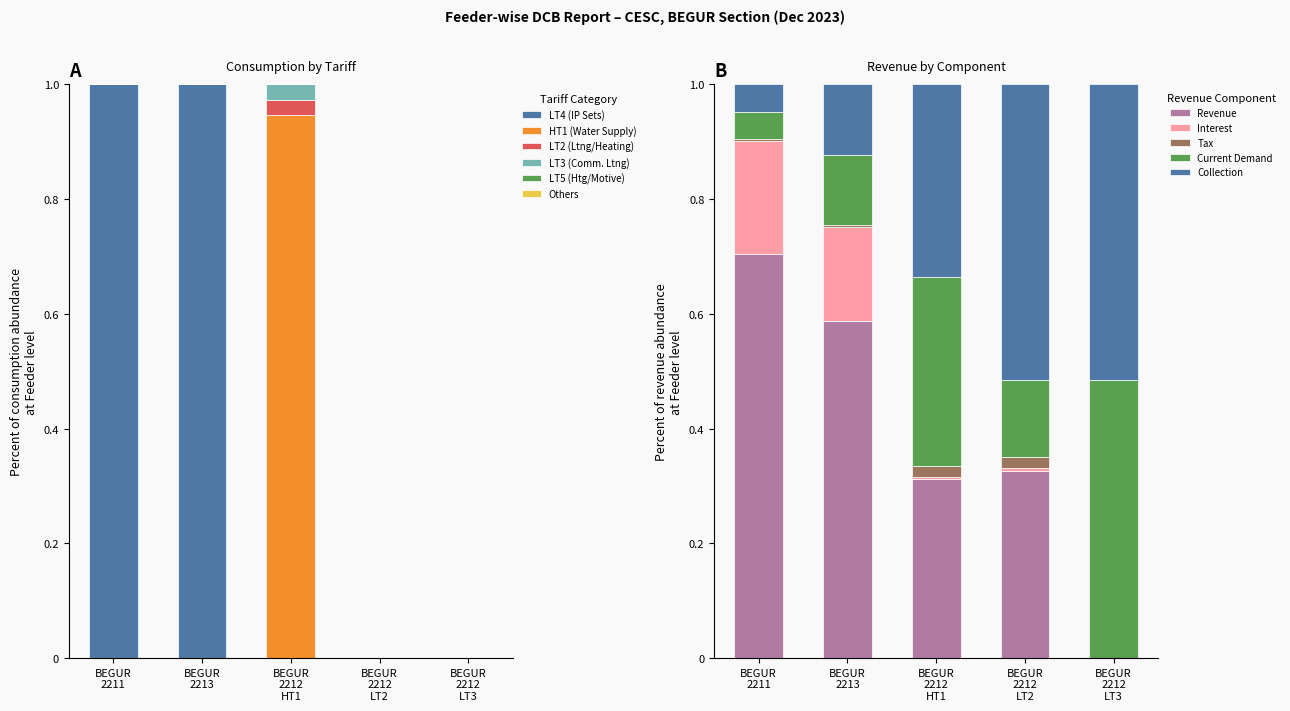

What is the sum of all LT4 (IP Sets) values?

2.0